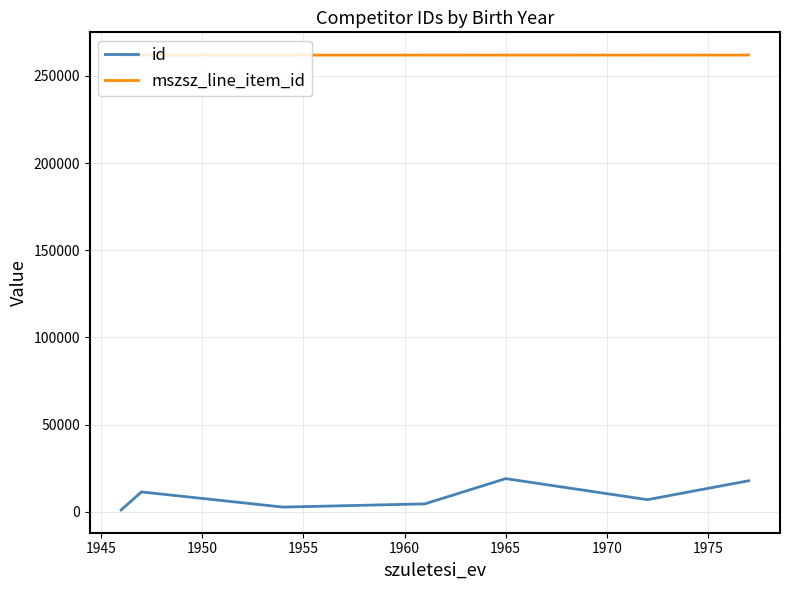

What value does the mszsz_line_item_id series have at 1965?

261935